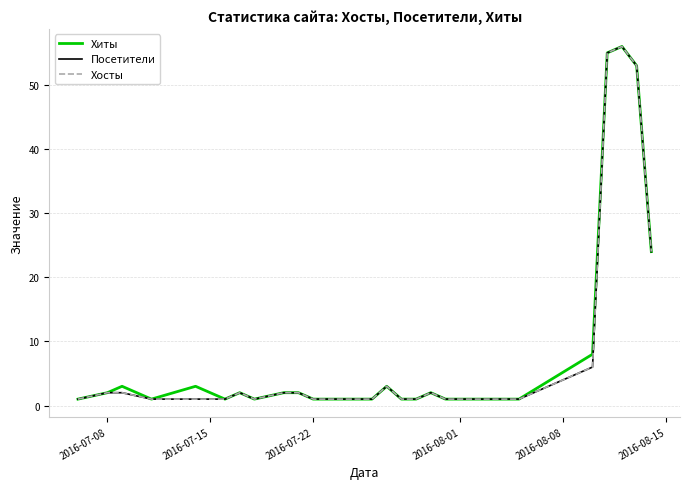

What is the average value of the Посетители series?

10